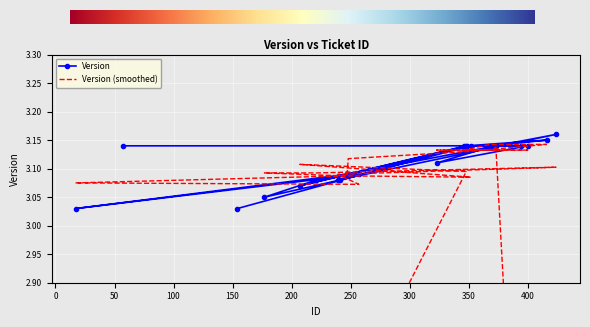

Is it true that the value at 177 is 0.7?

False